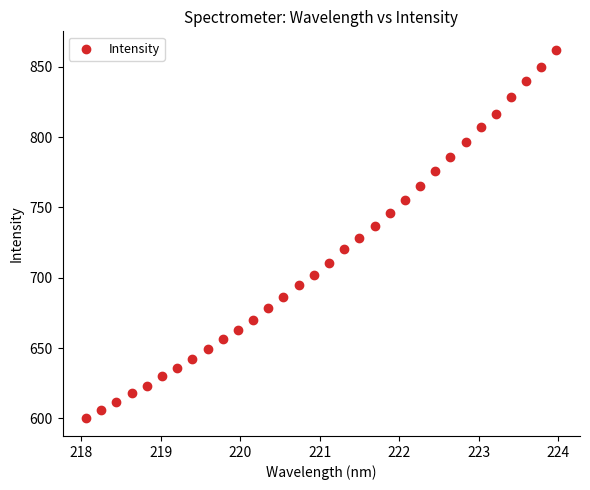

What is the range of Y values (max minus min)?

261.5